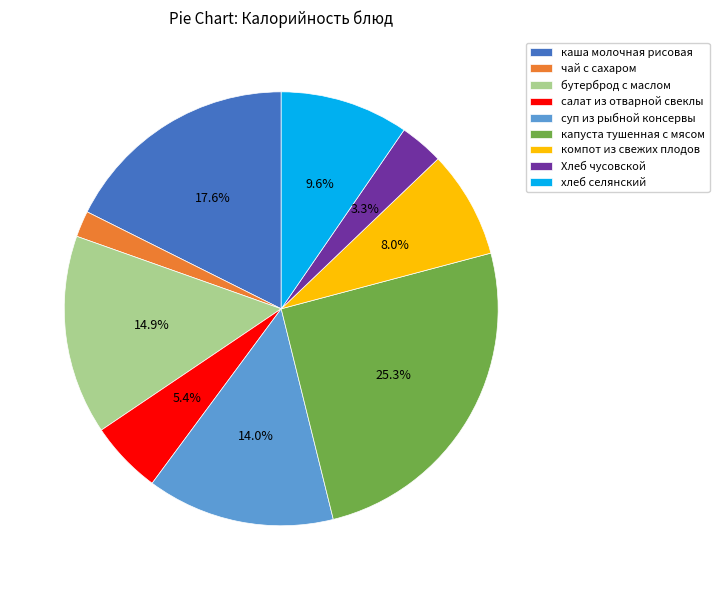

To the nearest percent, what percentage of the pie is суп из рыбной консервы?

14%